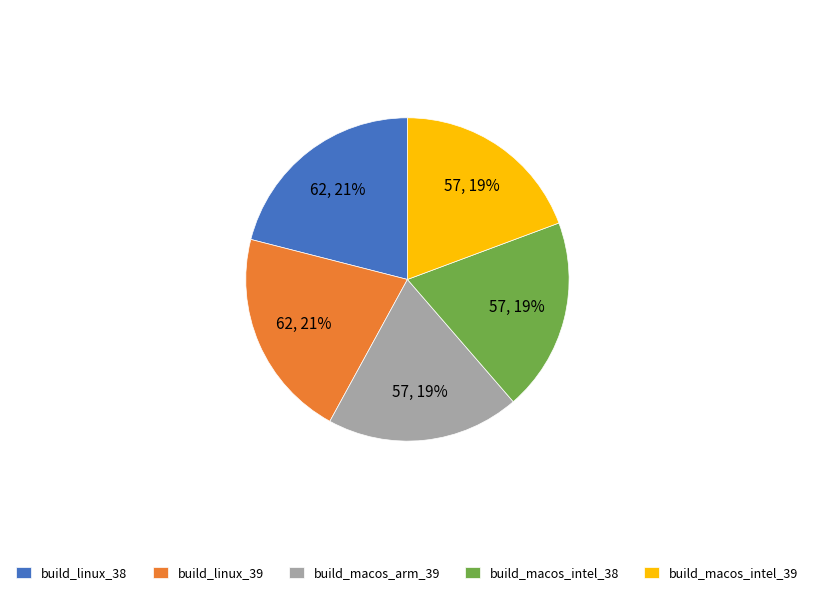

Count the number of slices in the pie.

5